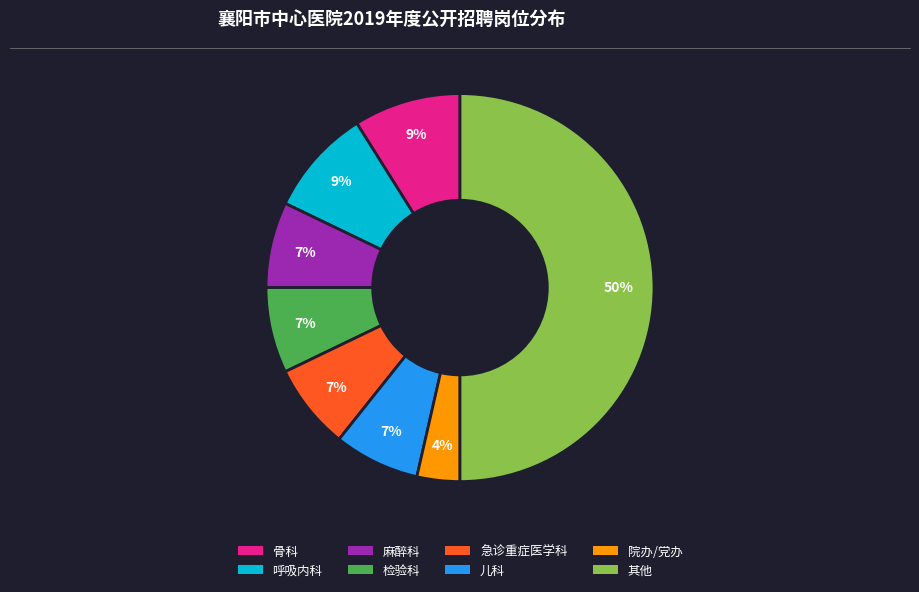

To the nearest percent, what is the difference between the largest and smallest slice percentages?

46%